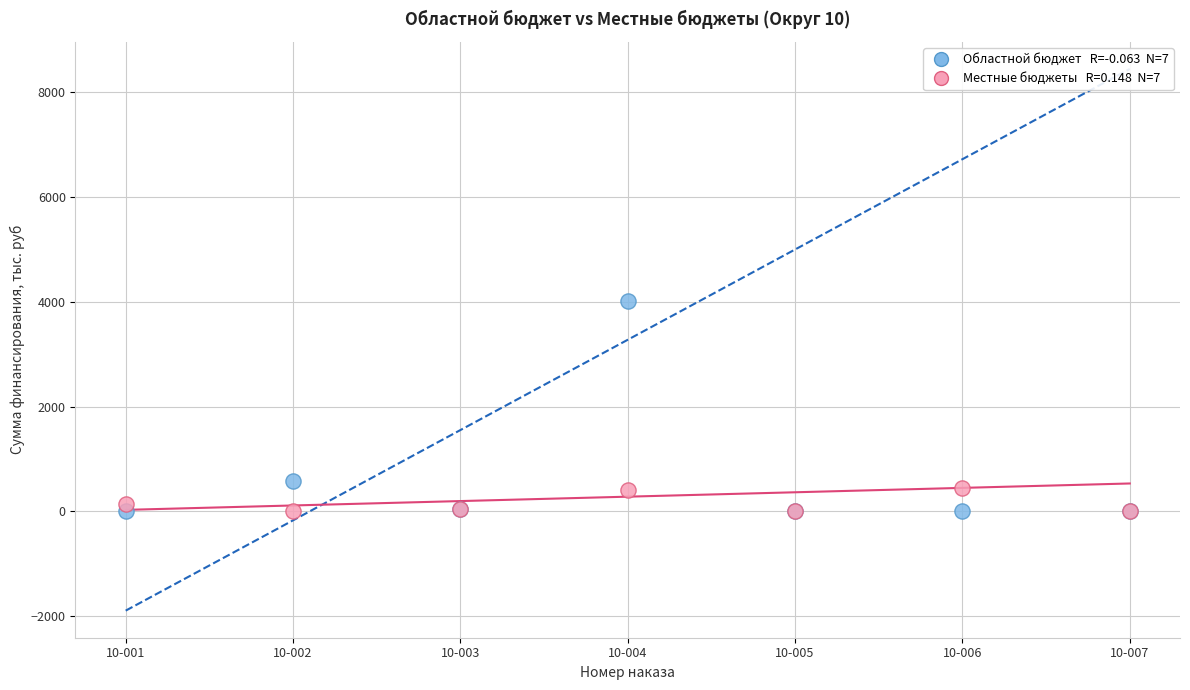

Across all series, what Y value is closest to 2012?

580.0